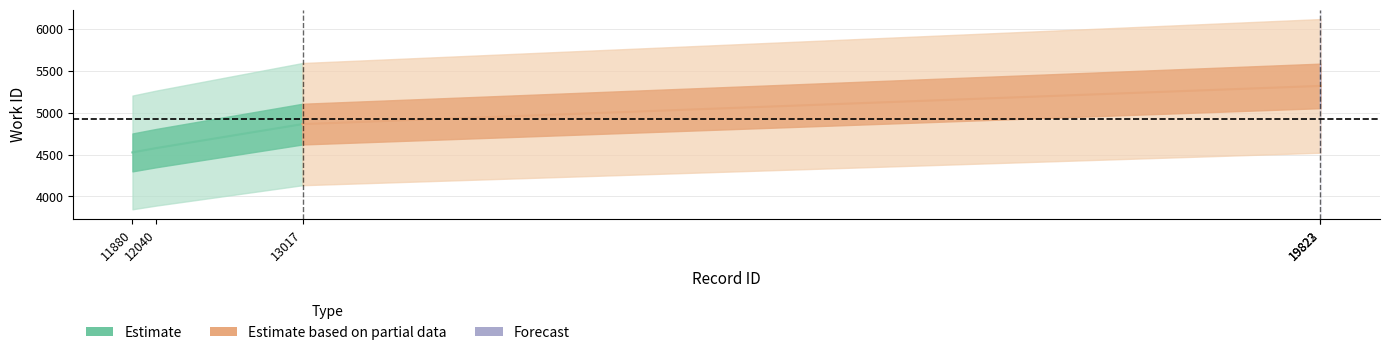

What is the spread (max minus min) of values at 13017?

456